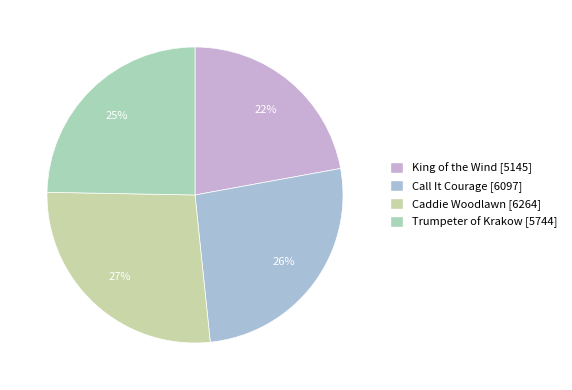

Count the number of slices in the pie.

4